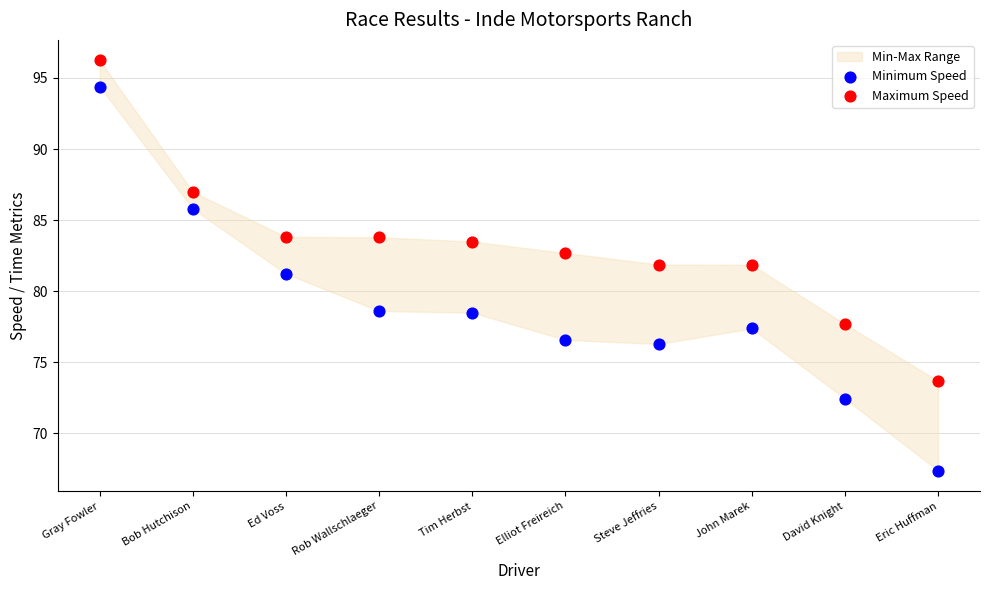

Which series contains the lowest Y value?

Minimum Speed